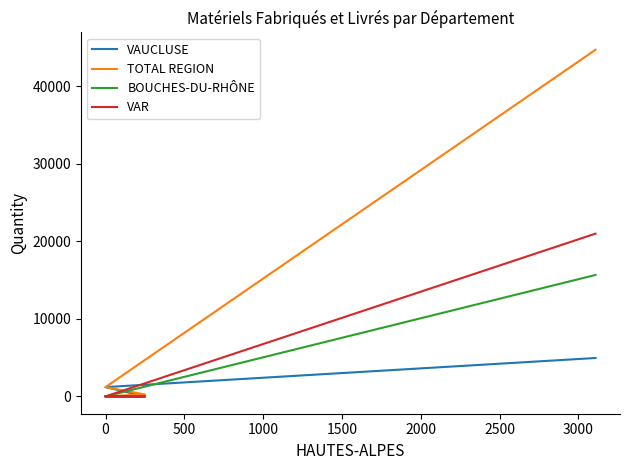

Does the chart display data point markers on the line(s)?

No